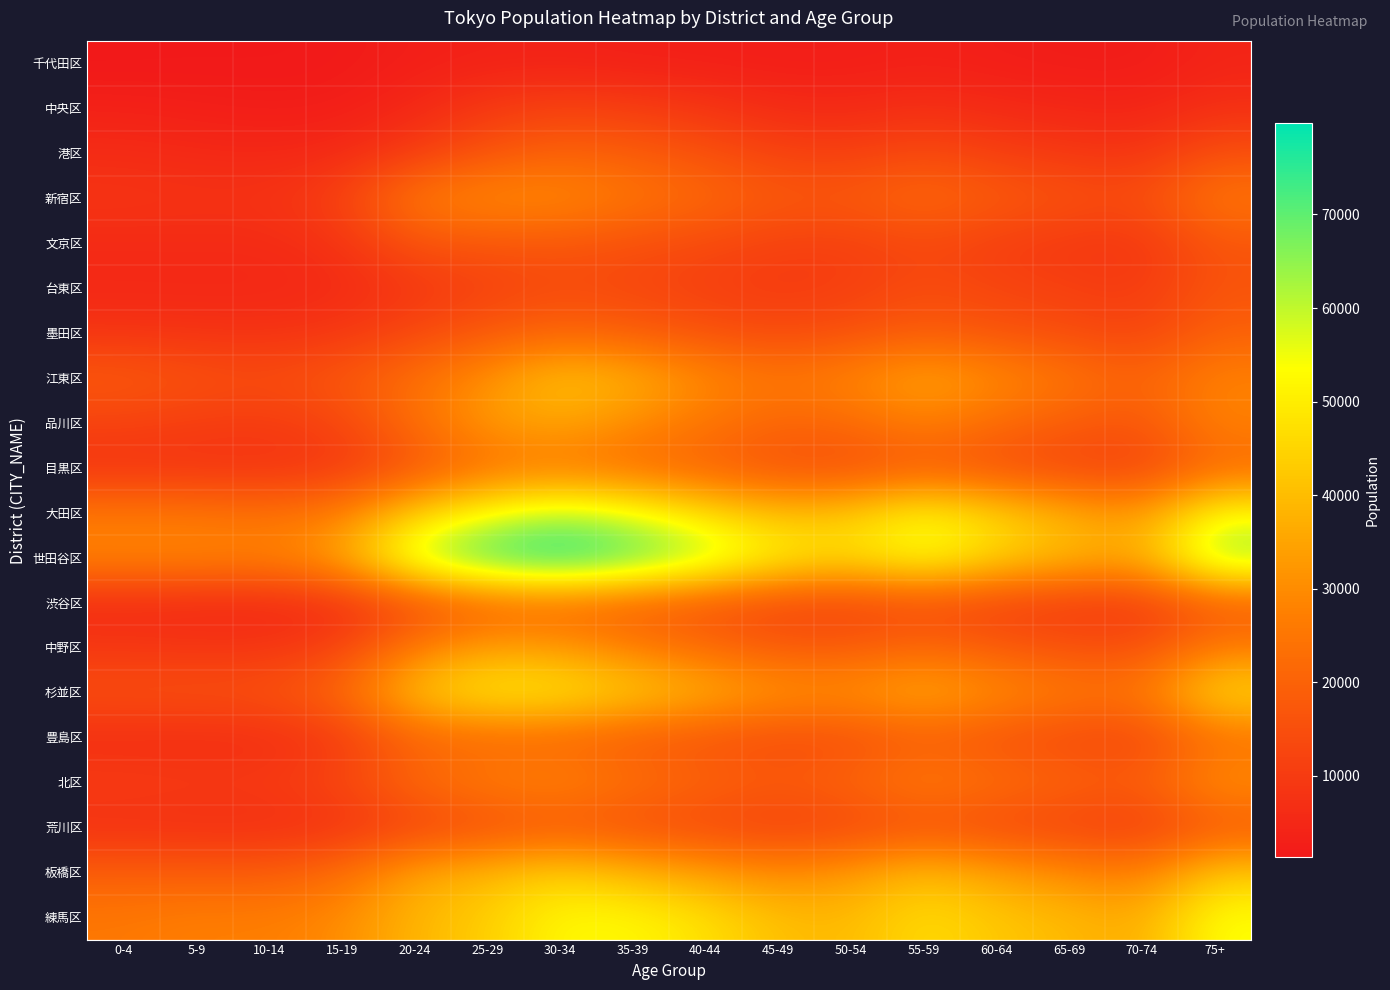

At which category does the chart reach its minimum across all series?

0-4